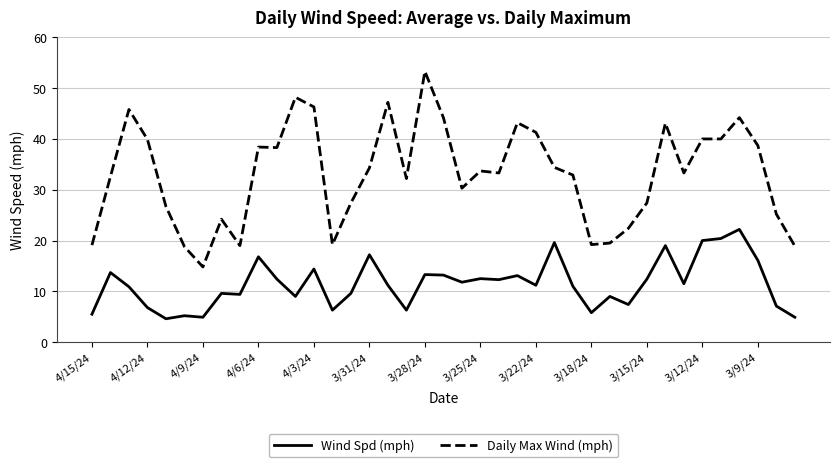

What is the difference between the maximum and minimum values in the Wind Spd (mph) series?

17.6